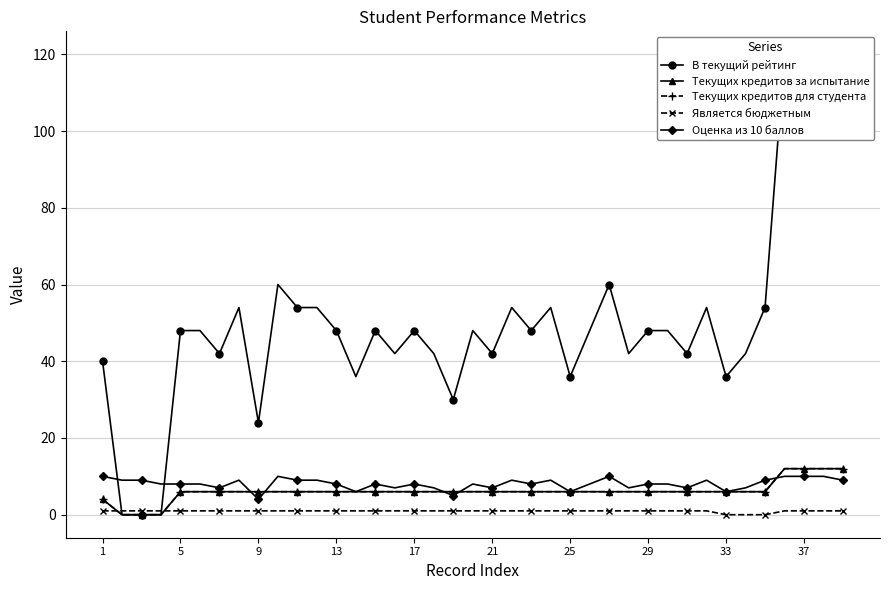

Which series changed the most between 21 and 25?

В текущий рейтинг